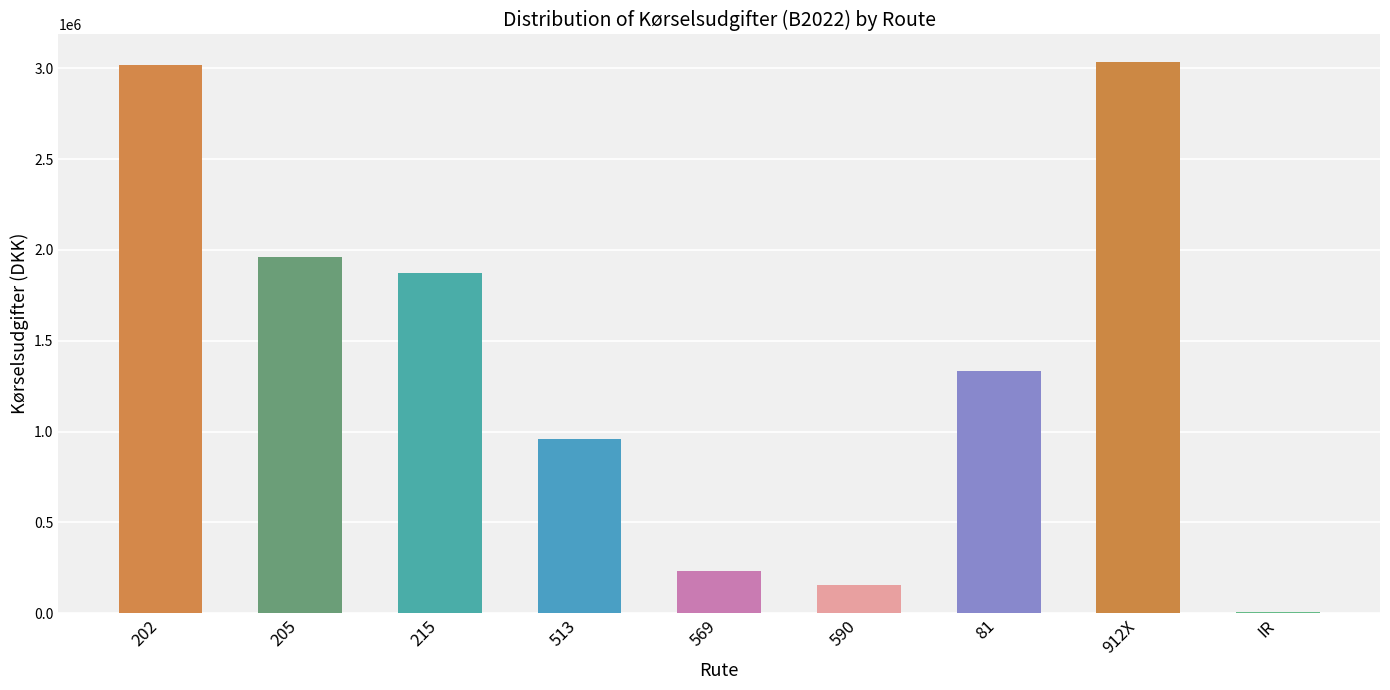

The value at 912X is 3034758.3. True or false?

True